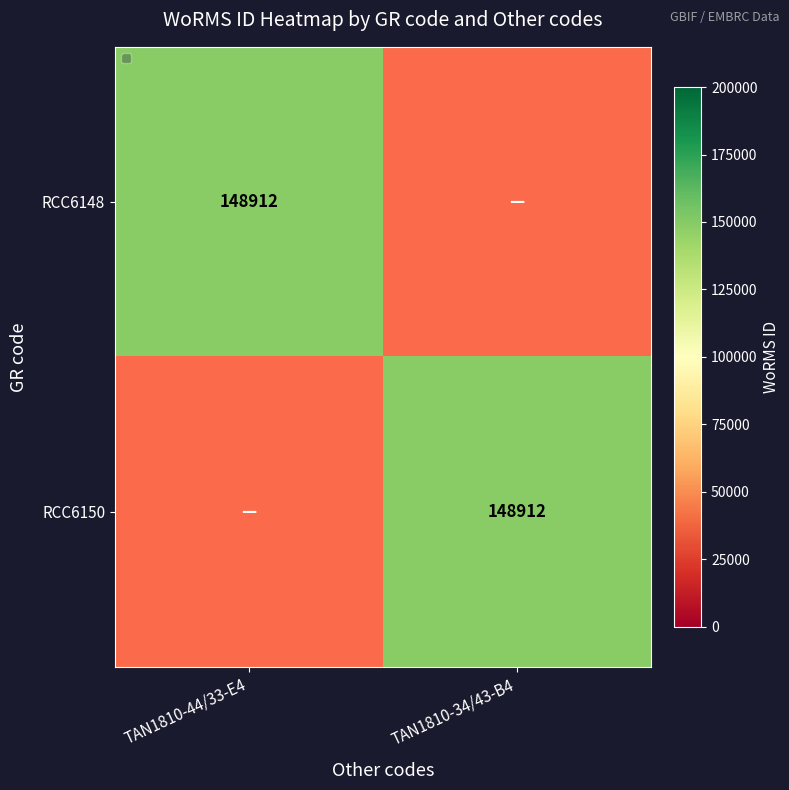

Rank the series by their average value, from highest to lowest.

RCC6148, RCC6150